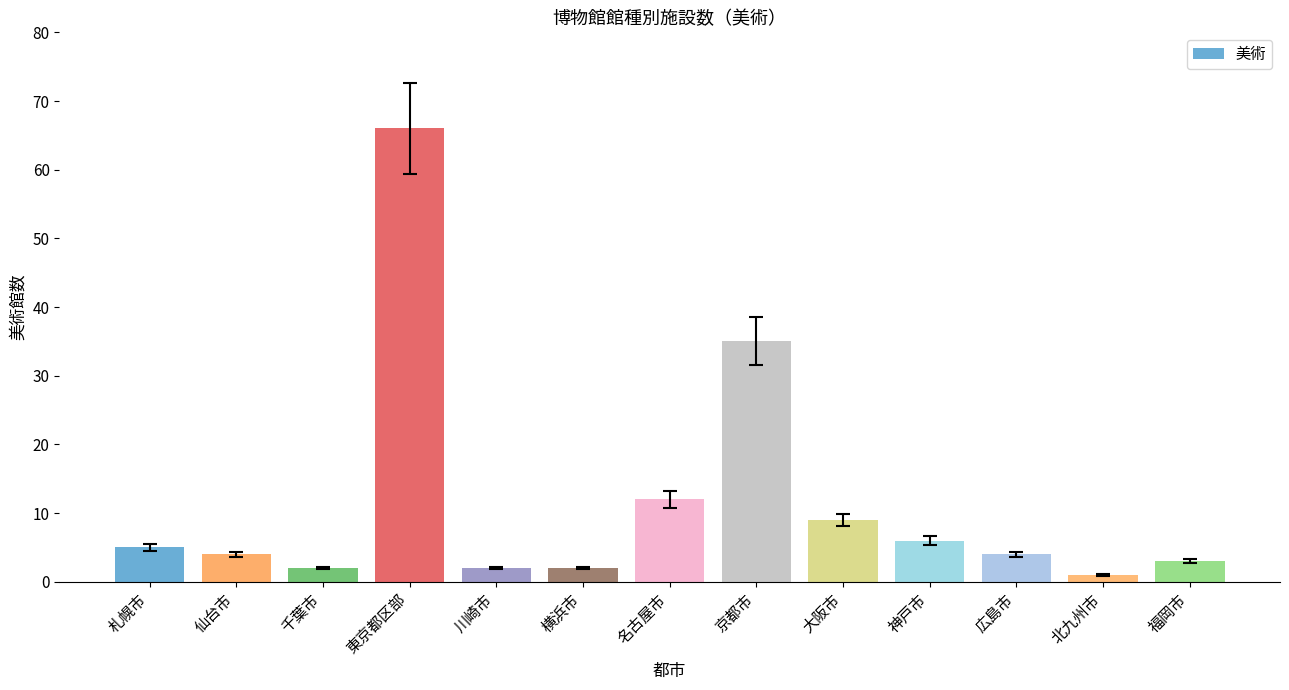

What is the change in value from 千葉市 to 東京都区部?

+64